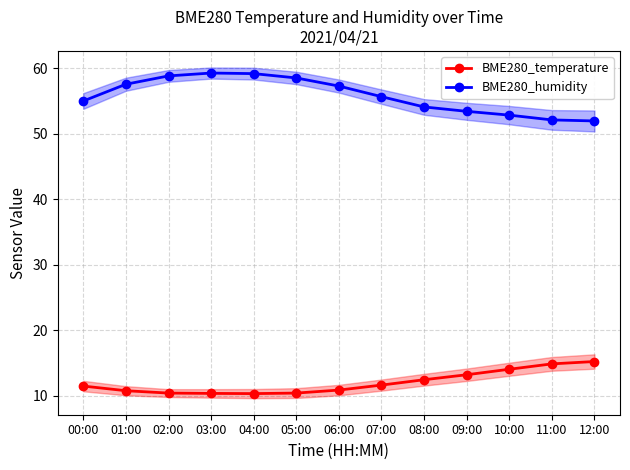

Does the chart have visible grid lines?

Yes